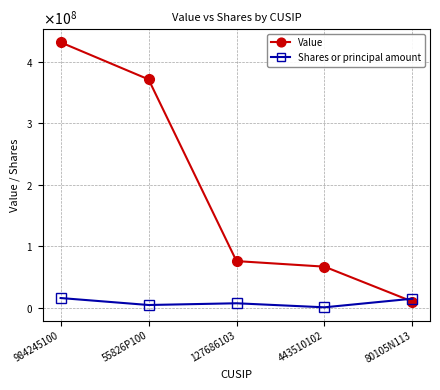

What are all the series names shown in the legend?

Value, Shares or principal amount